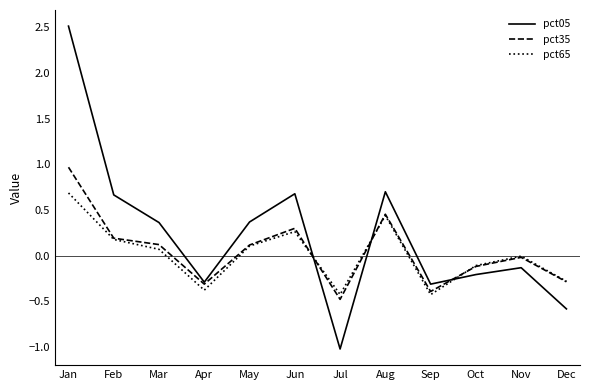

Is this an area chart (filled region under the line)?

No